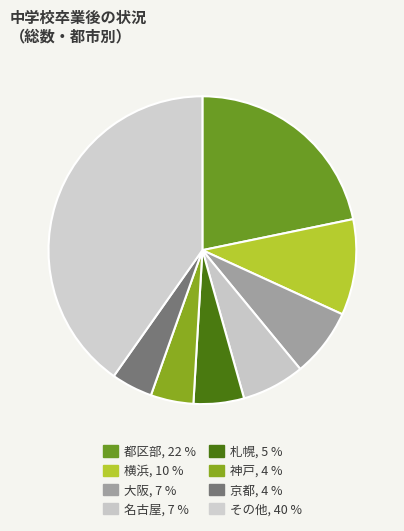

How many segments does this pie chart have?

8